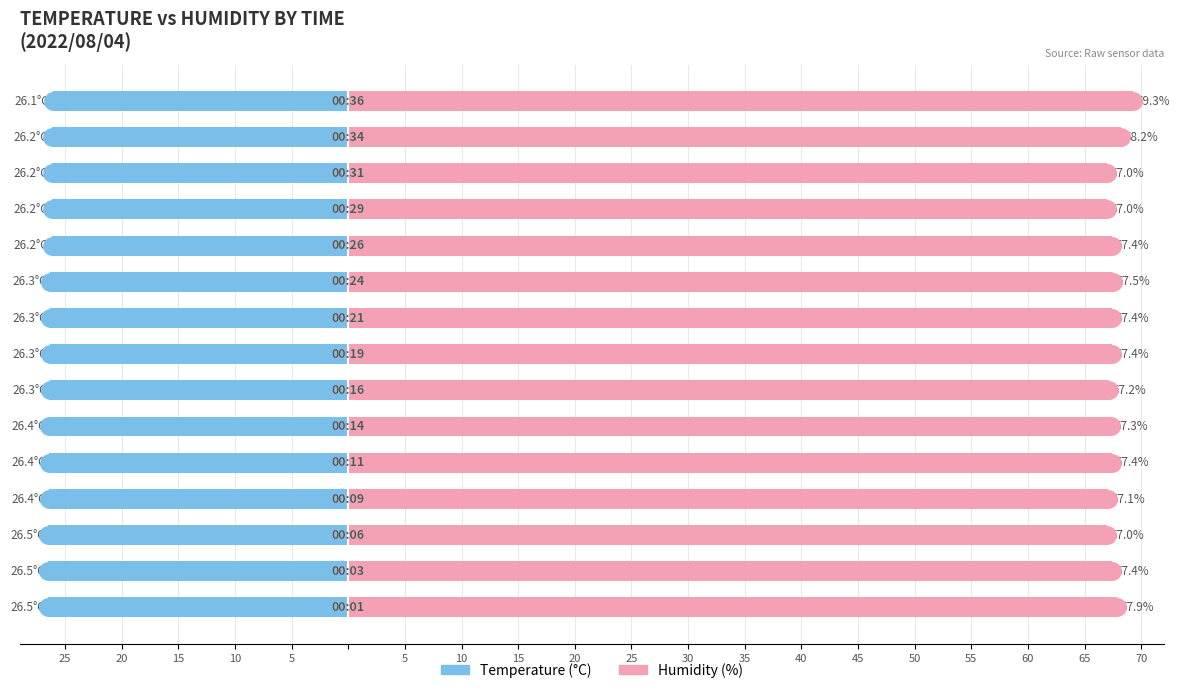

Which series has the largest total across all categories?

Humidity (%)